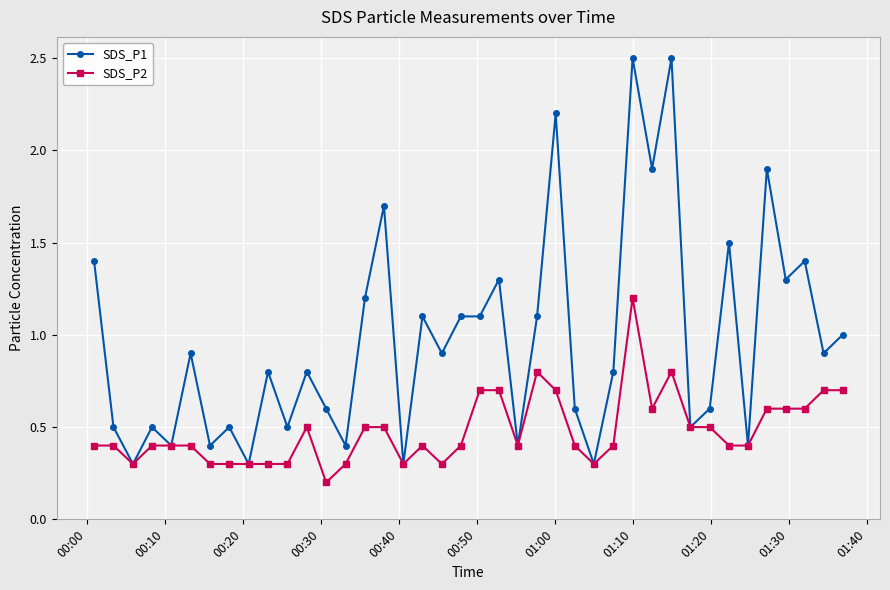

List the series in order of their peak value, highest first.

SDS_P1, SDS_P2